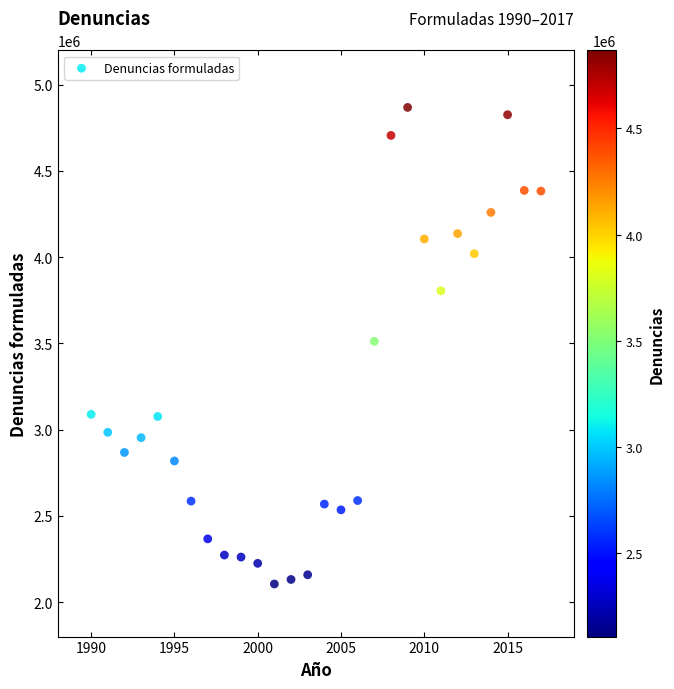

What is the range of X values (max minus min)?

27